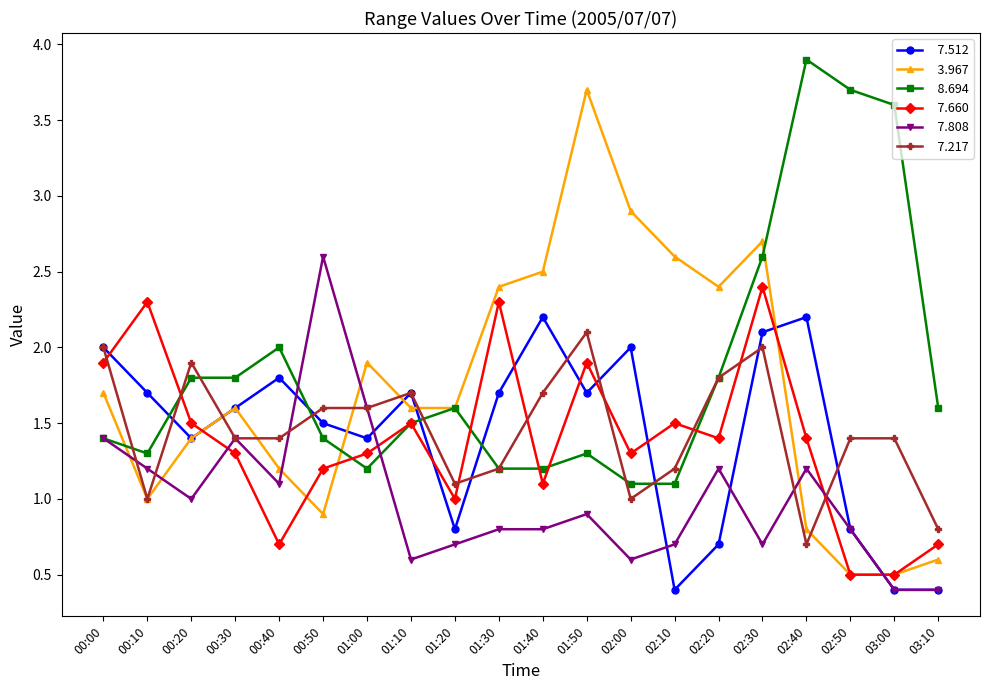

What is the maximum value shown in the chart?

3.9